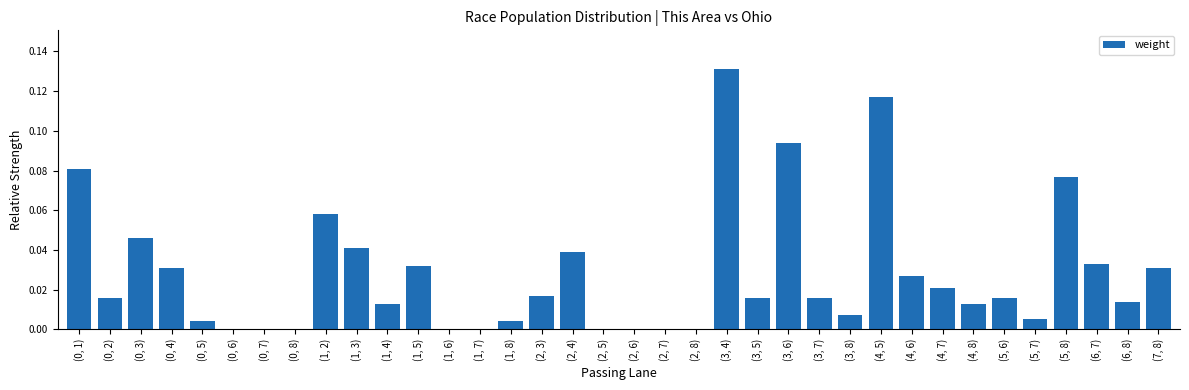

Are the bars horizontal?

No